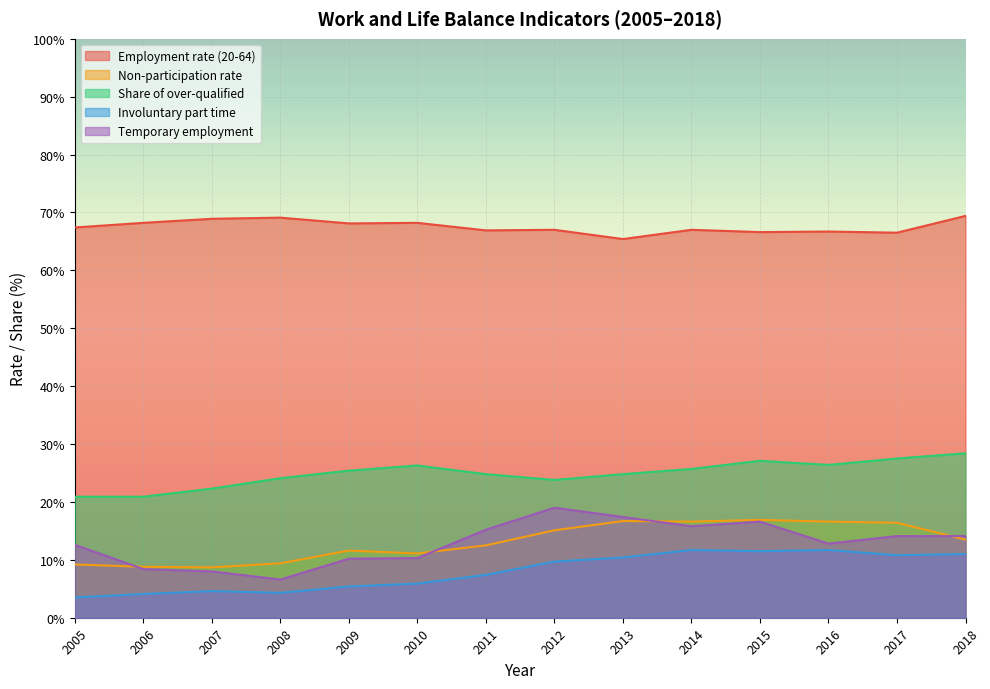

What is the spread (max minus min) of values at 2017?

55.7